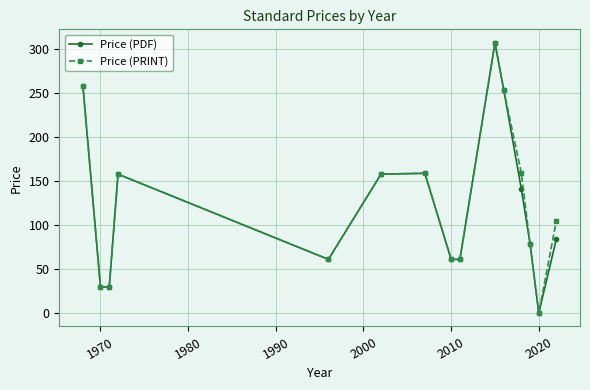

What is the value of the Price (PRINT) point at the 11th from the left?

254.0